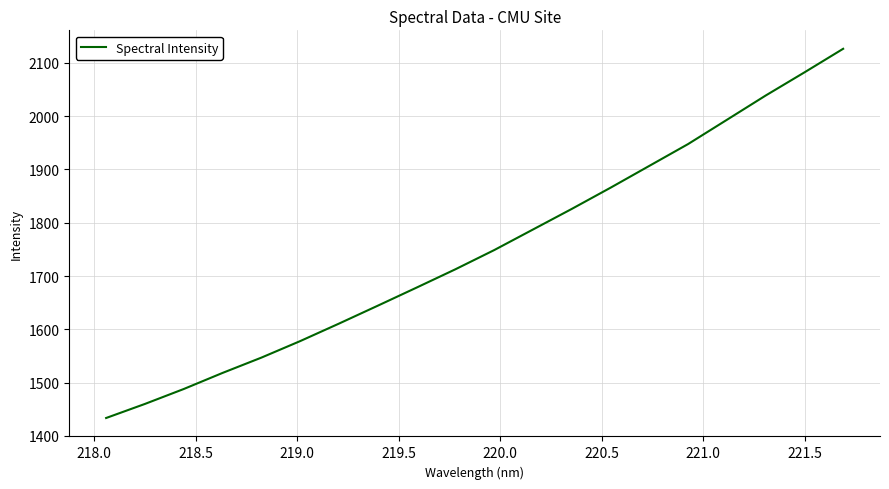

What is the smallest value displayed?

1433.5